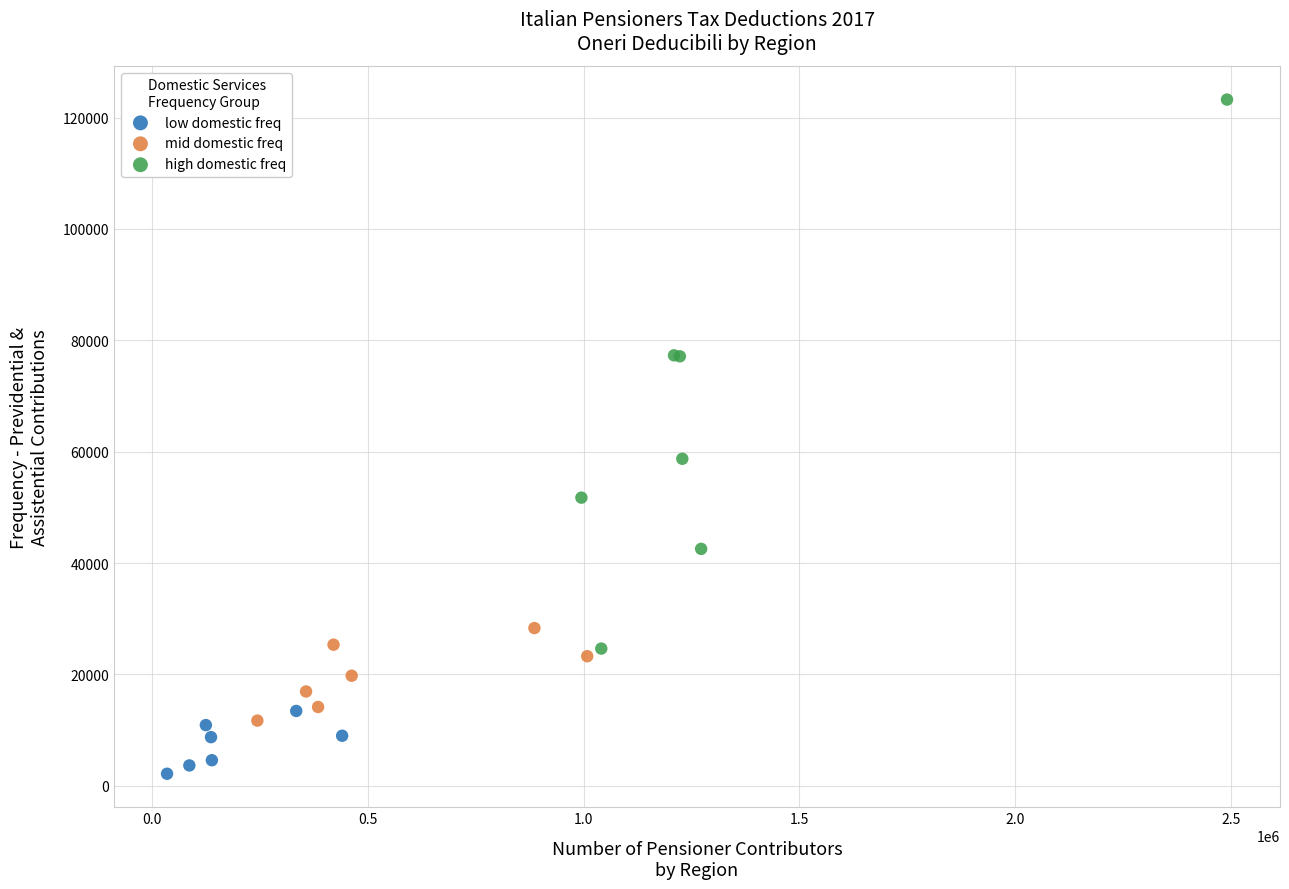

Which series reaches the maximum Y coordinate?

high domestic freq